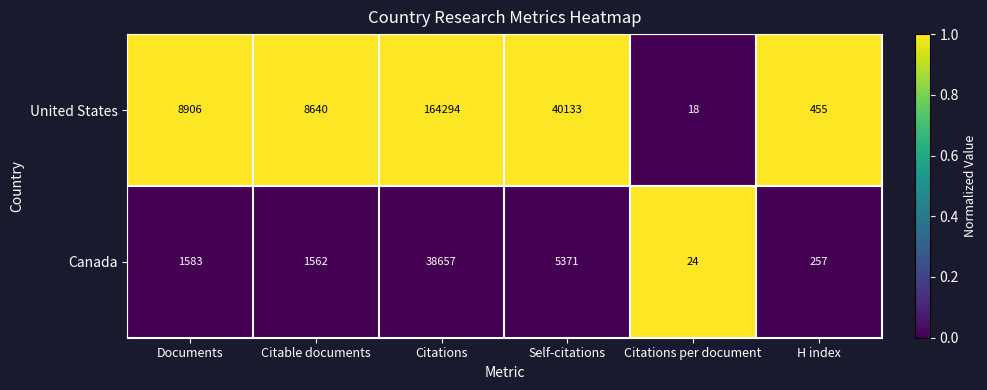

How many categories are shown in the chart?

6